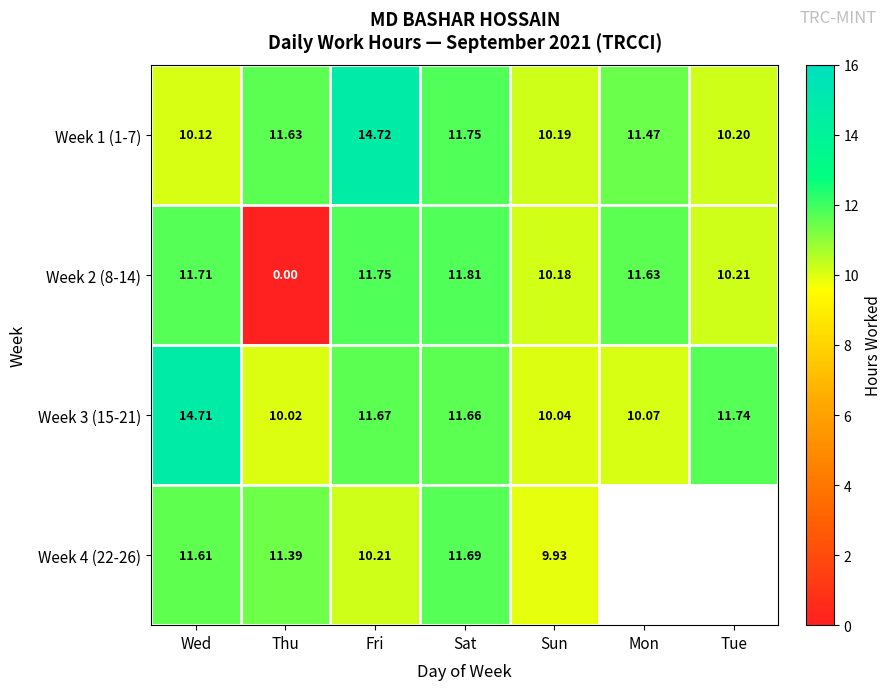

Which series changed the most between Sat and Sun?

Week 4 (22-26)